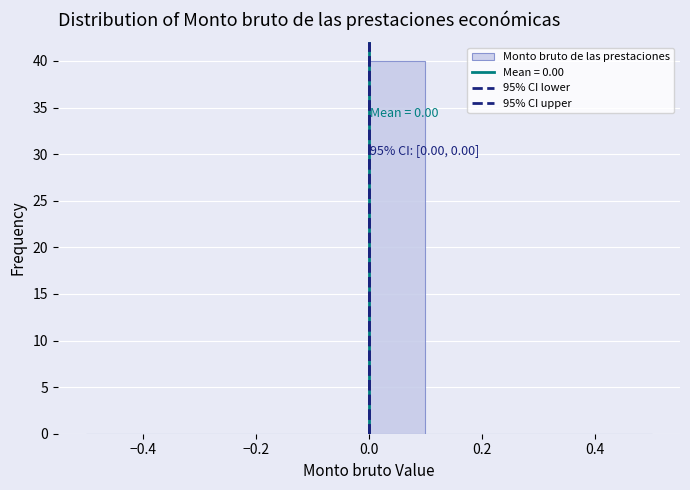

Over which range of the x-axis is the bar tallest?

0.0 to 0.1